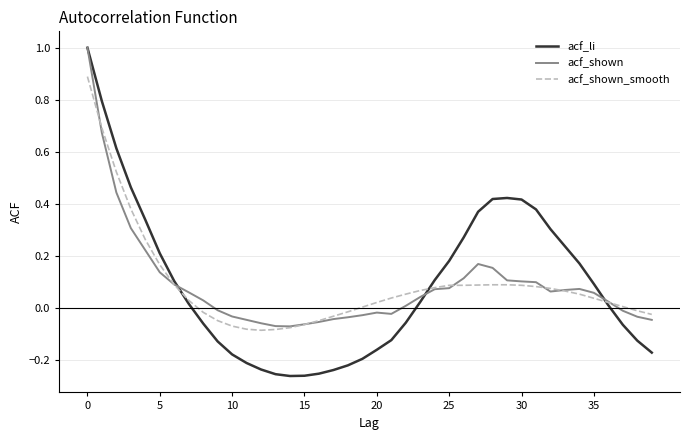

What is the highest value of the acf_li series?

1.0